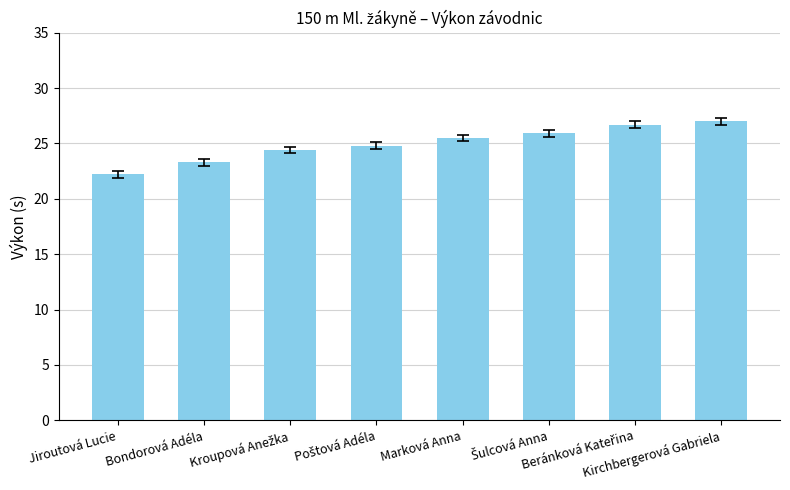

What is the value of the 3rd bar from the left?

24.4